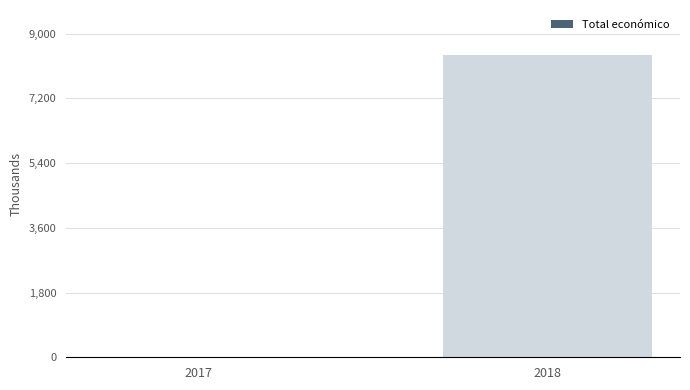

Where is the data nearest to the value 4207?

2017